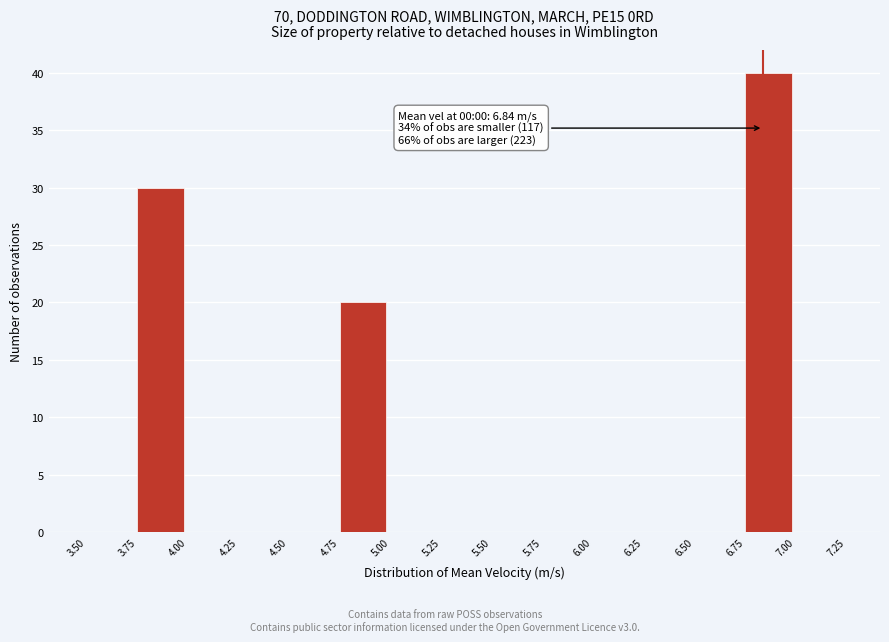

Which range on the x-axis has the tallest bar?

6.75 to 7.00